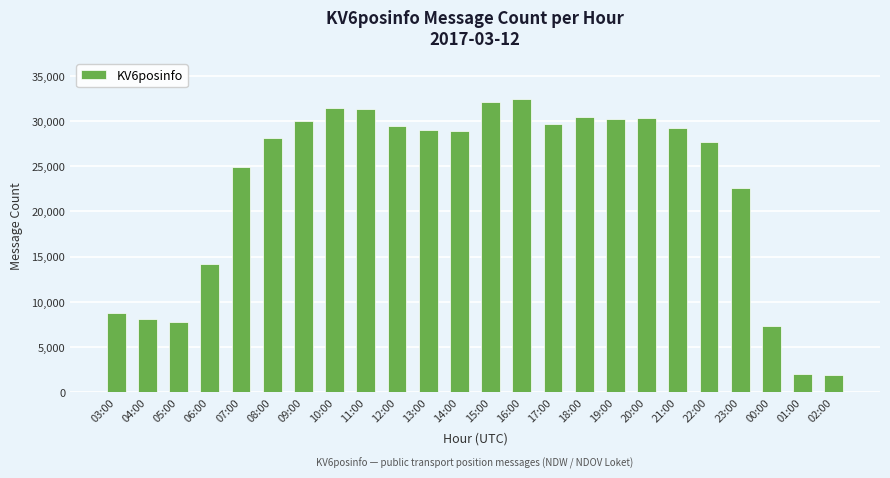

At which label does the data first exceed 29042?

09:00